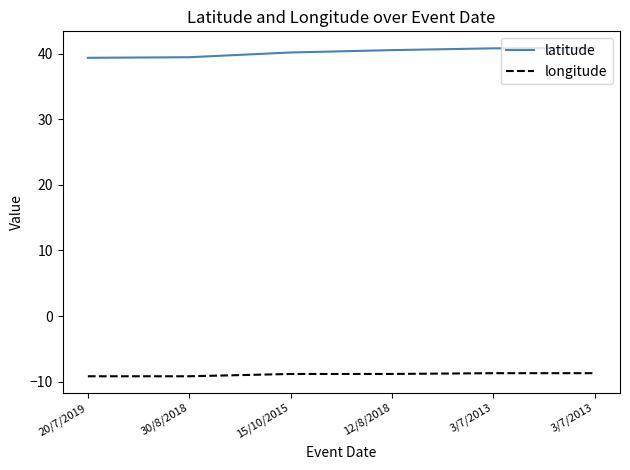

List the series in order of their peak value, highest first.

latitude, longitude